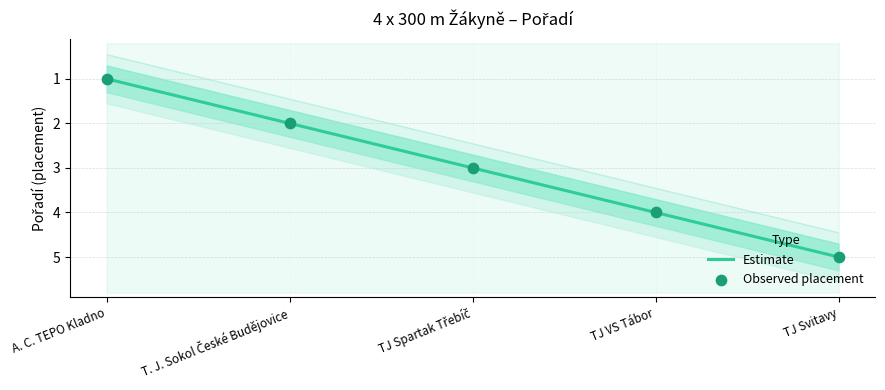

What is the change in value from TJ Spartak Třebíč to TJ Svitavy?

+2